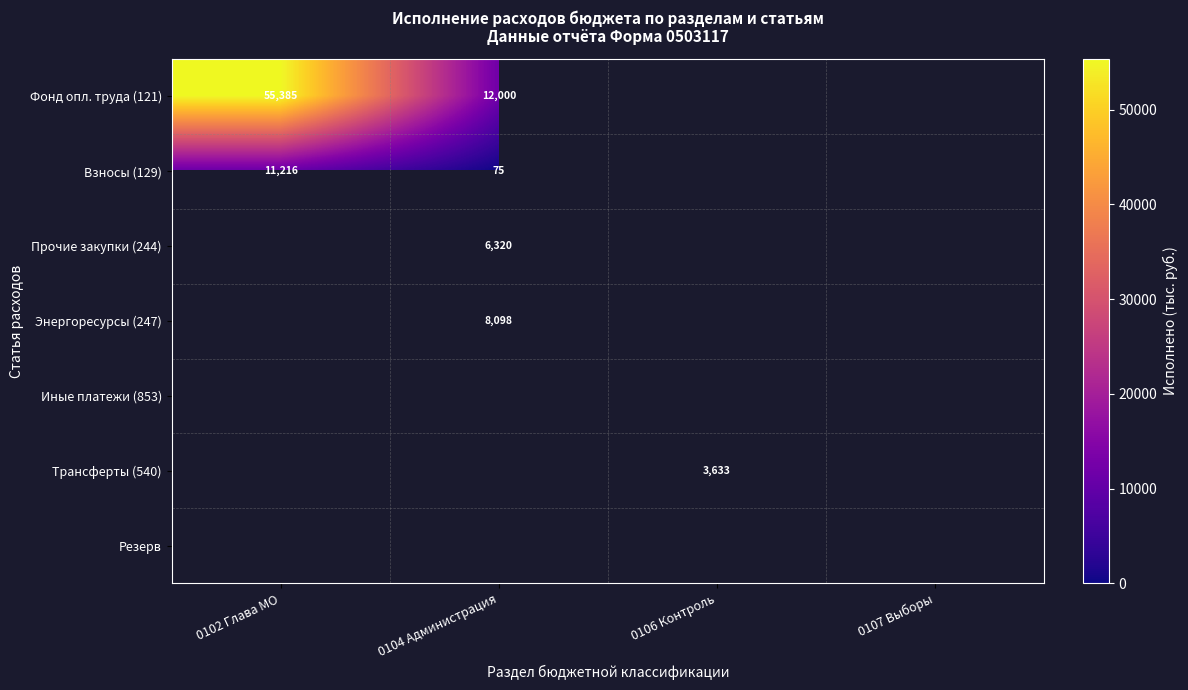

True or false: Трансферты (540) has a value of 3633 at 0106 Контроль.

True